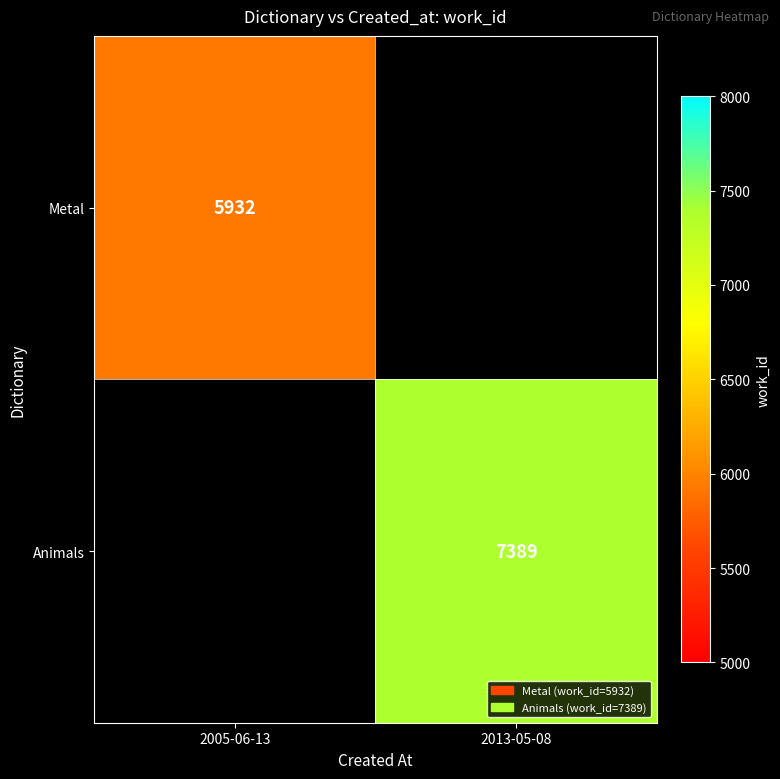

The Metal series shows 5932 at 2005-06-13. True or false?

True